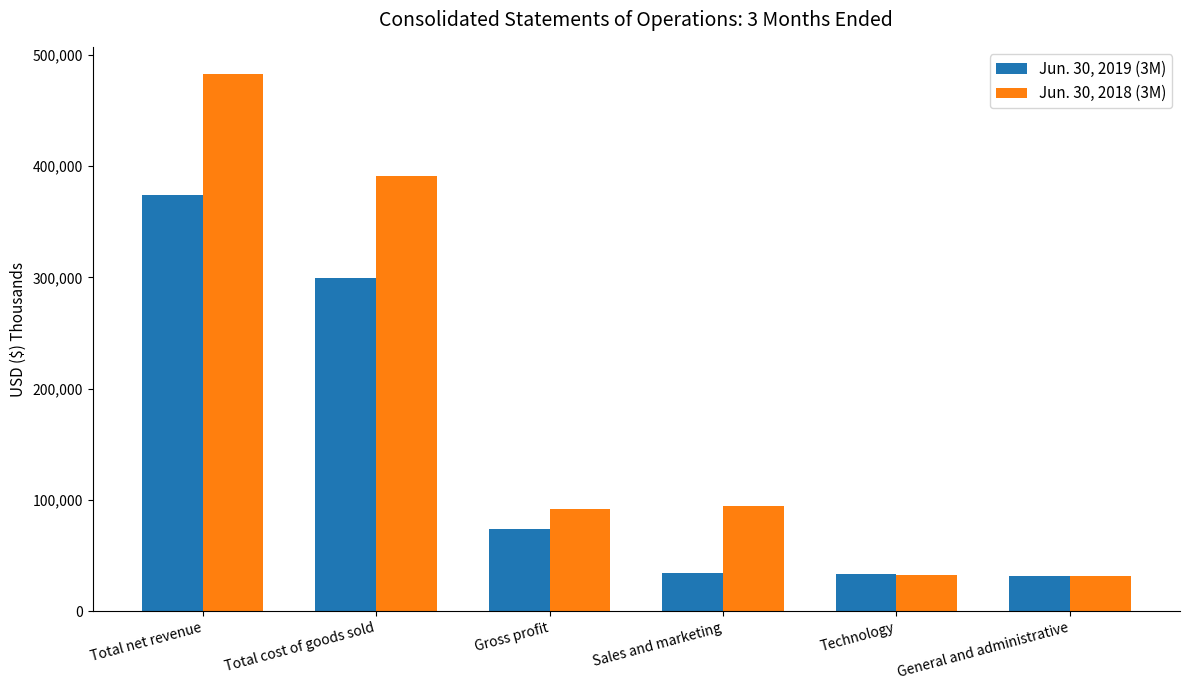

What is the difference between the highest and lowest values at Gross profit?

17844